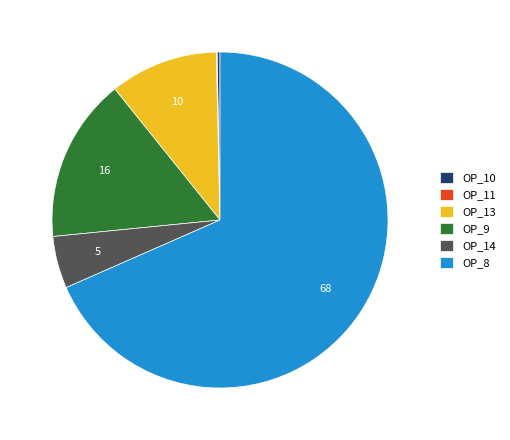

Does OP_8 account for over 50% of the chart?

Yes